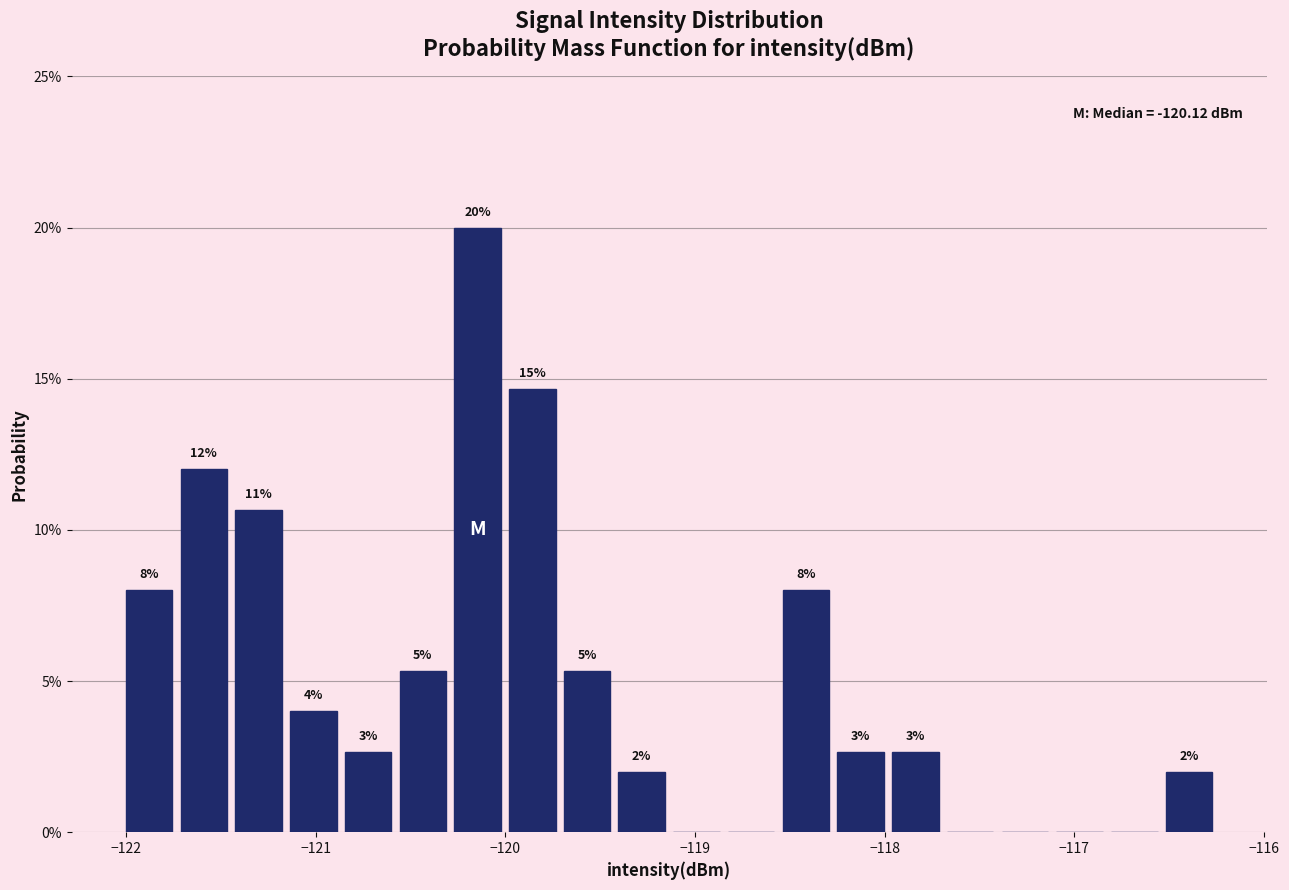

Around what value on the x-axis is the tallest bar? Give the approximate position of its centre, as read against the axis.

-120.1